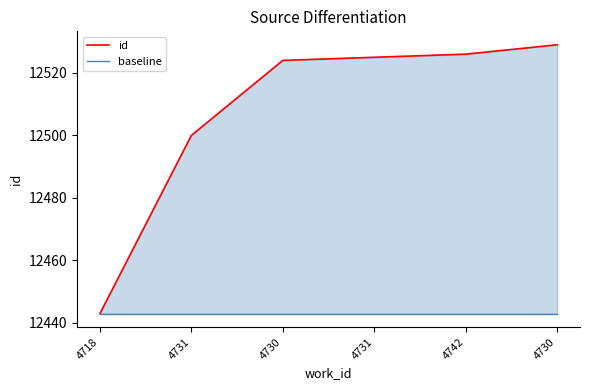

True or false: id and baseline intersect in this chart.

False